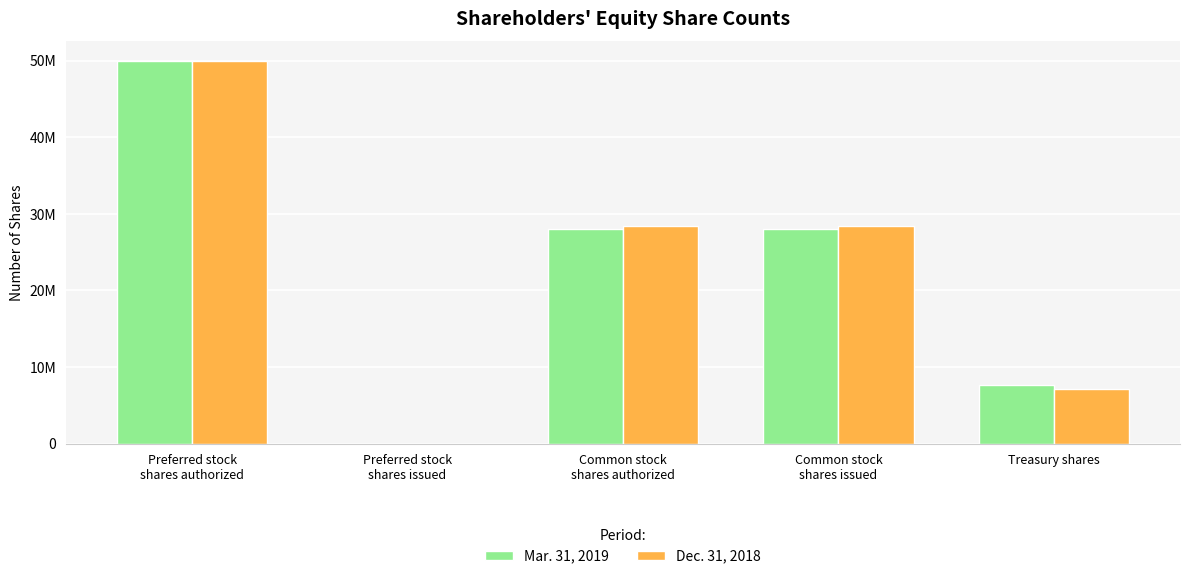

Which category has the highest value across all series?

Preferred stock
shares authorized